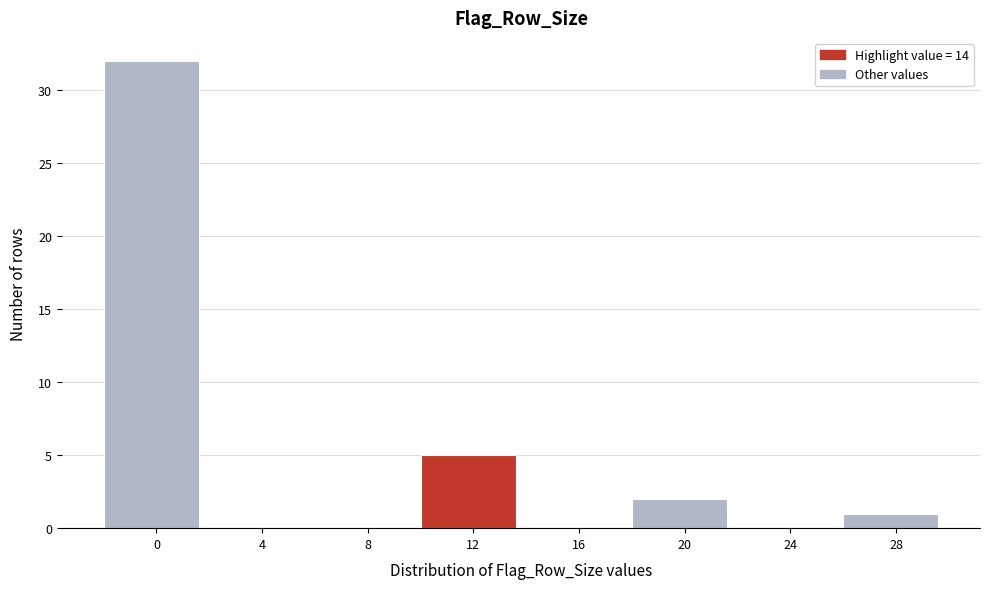

Reading left to right, transcribe all the data shown in this chart.

0=32	4=0	8=0	12=5	16=0	20=2	24=0	28=1